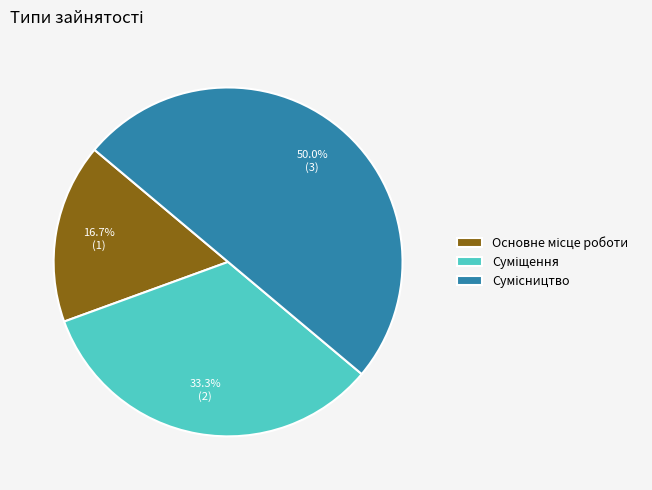

Which slice is the largest?

Сумісництво